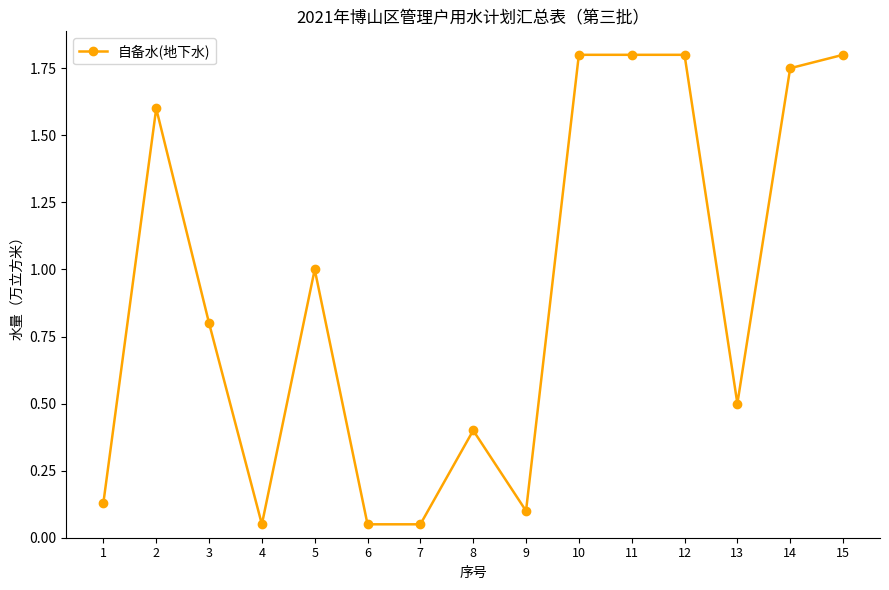

At which category does the data reach its first local valley?

4